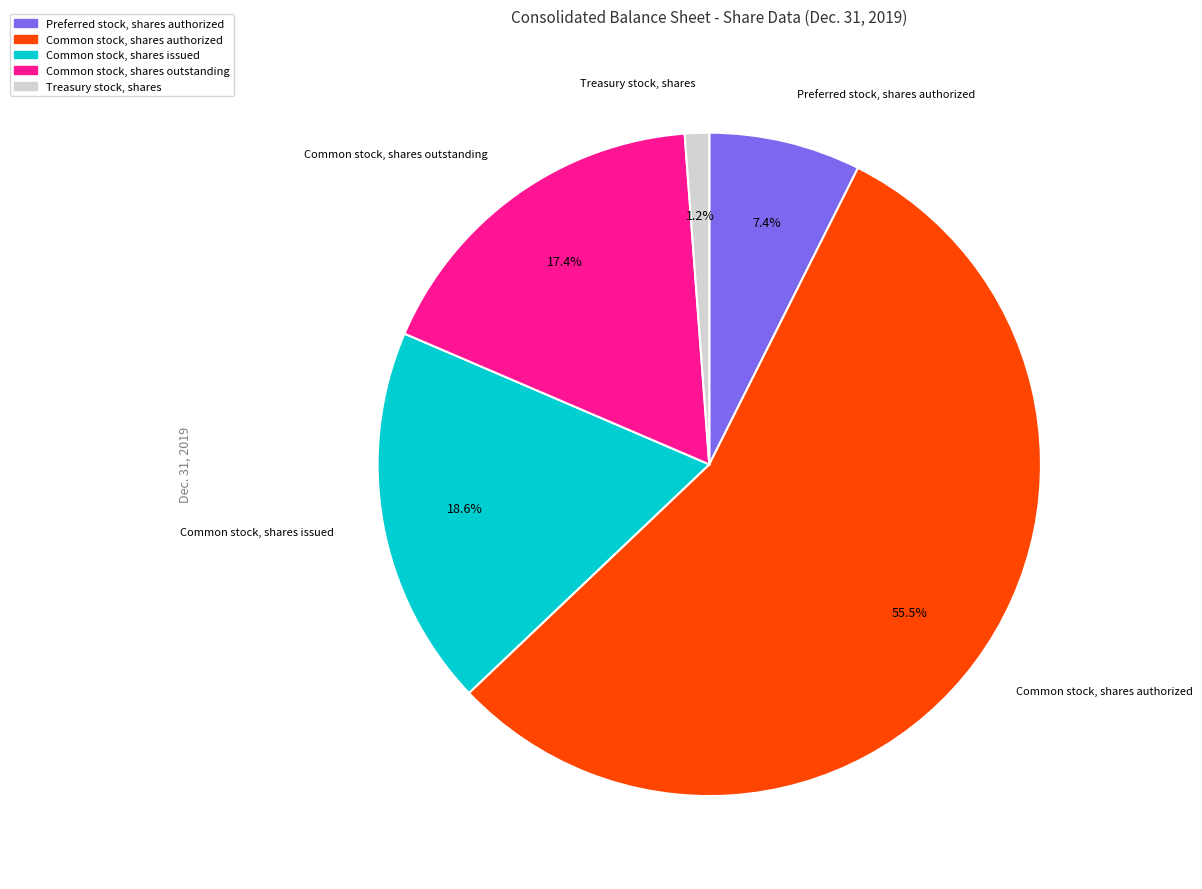

Count the number of slices in the pie.

5